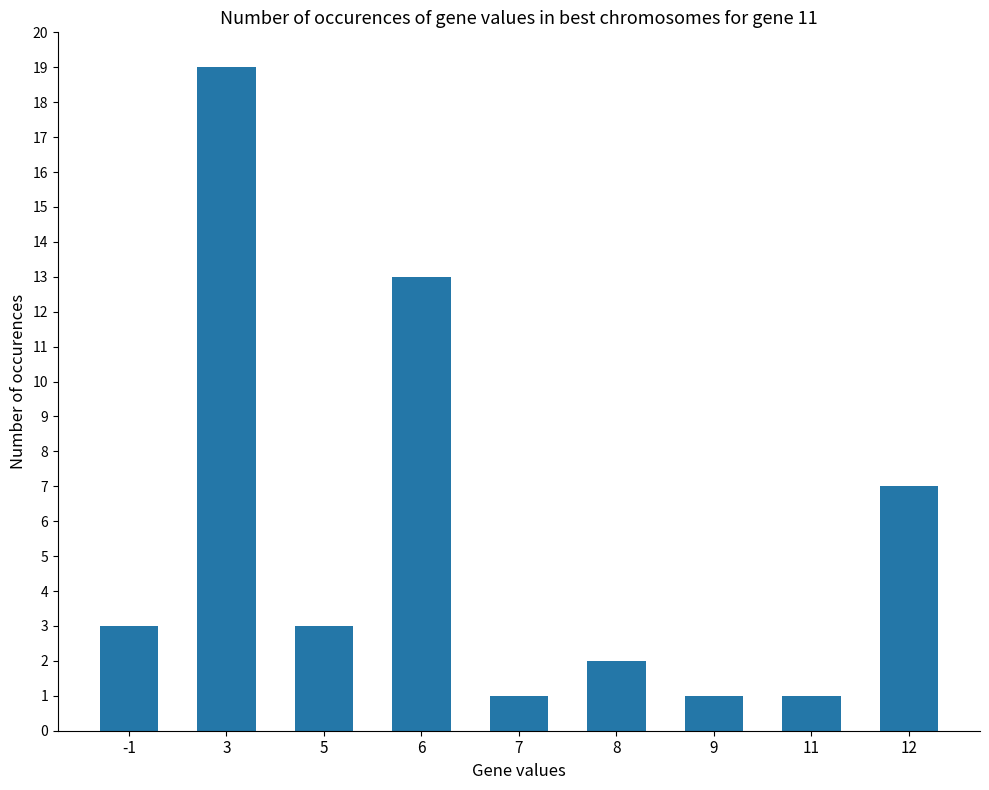

Are the bars horizontal?

No